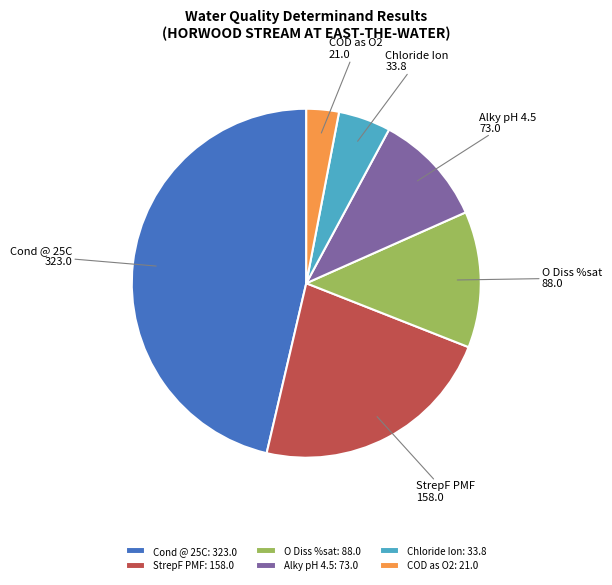

Is it true that Cond @ 25C is 36% of the pie?

False